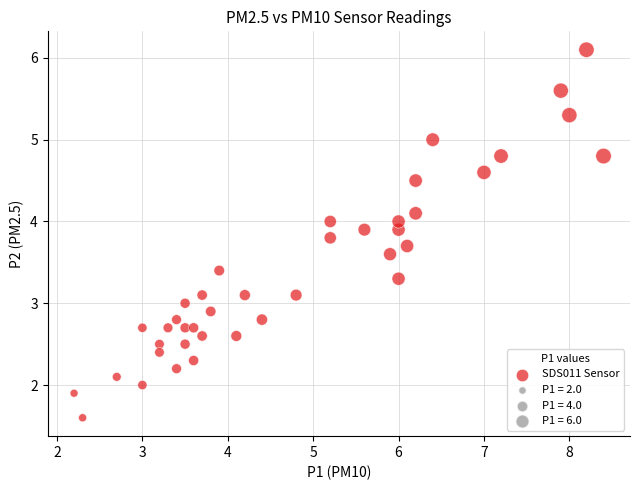

What is the range of Y values (max minus min)?

4.5